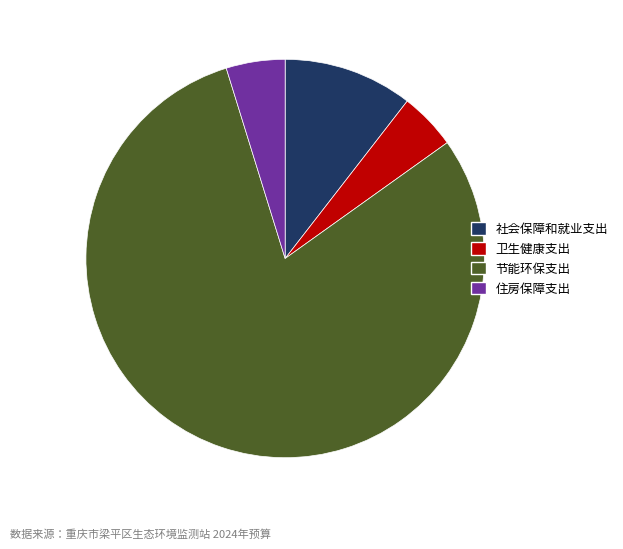

The 卫生健康支出 slice represents 15% of the pie. True or false?

False